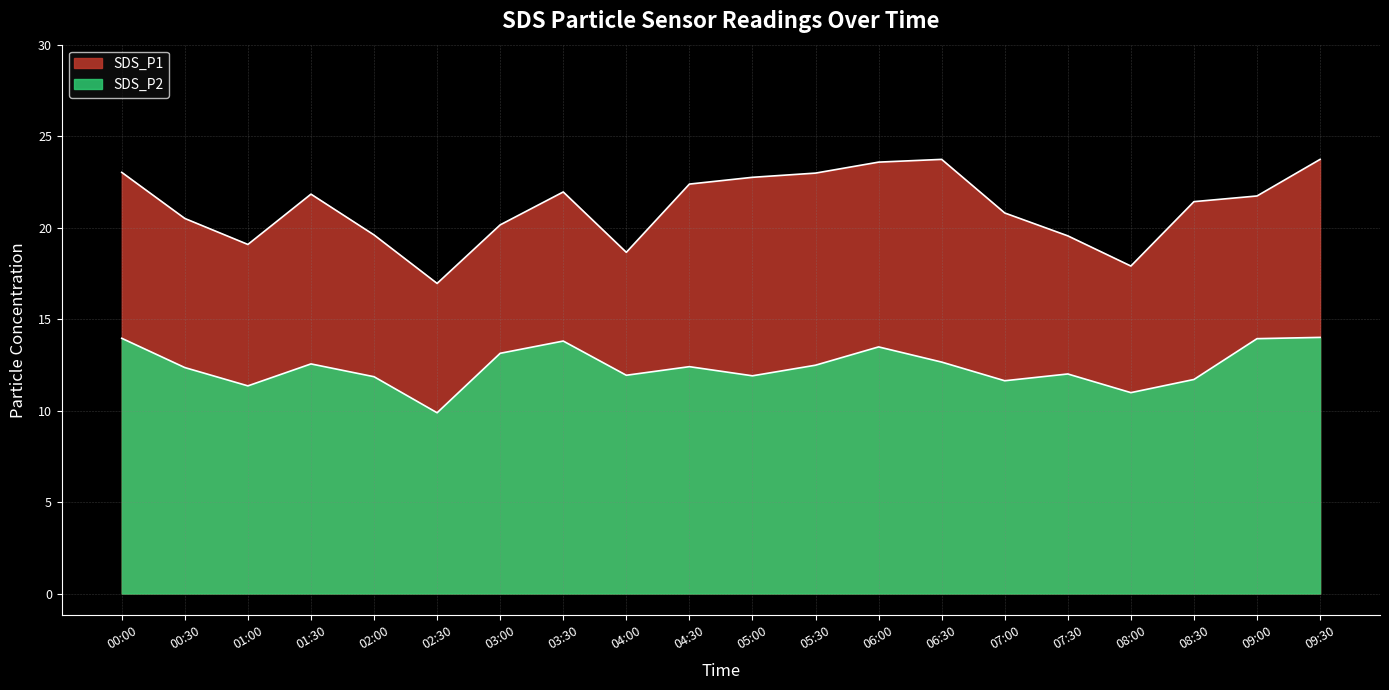

Reading right to left, transcribe all the data shown in this chart.

SDS_P1: 09:30=23.7	09:00=21.7	08:30=21.4	08:00=17.9	07:30=19.6	07:00=20.8	06:30=23.7	06:00=23.6	05:30=23.0	05:00=22.8	04:30=22.4	04:00=18.6	03:30=21.9	03:00=20.1	02:30=16.9	02:00=19.6	01:30=21.8	01:00=19.1	00:30=20.5	00:00=23.0
SDS_P2: 09:30=14.0	09:00=13.9	08:30=11.7	08:00=11.0	07:30=12.0	07:00=11.6	06:30=12.7	06:00=13.5	05:30=12.5	05:00=11.9	04:30=12.4	04:00=11.9	03:30=13.8	03:00=13.1	02:30=9.9	02:00=11.8	01:30=12.6	01:00=11.3	00:30=12.3	00:00=13.9